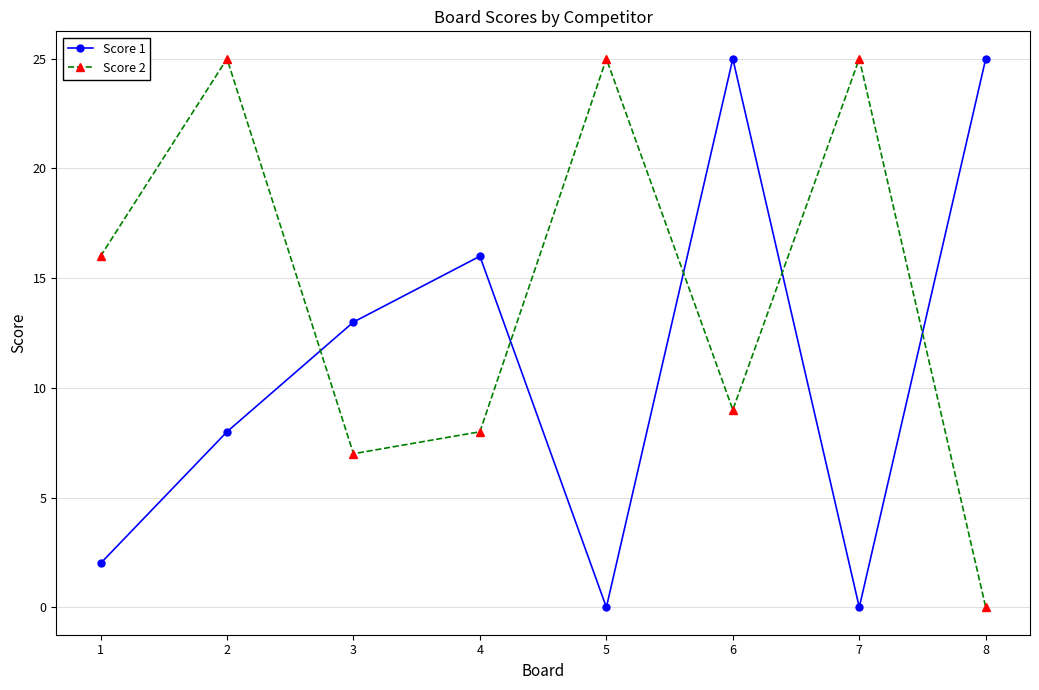

At which category does Score 1 reach its first local peak?

4